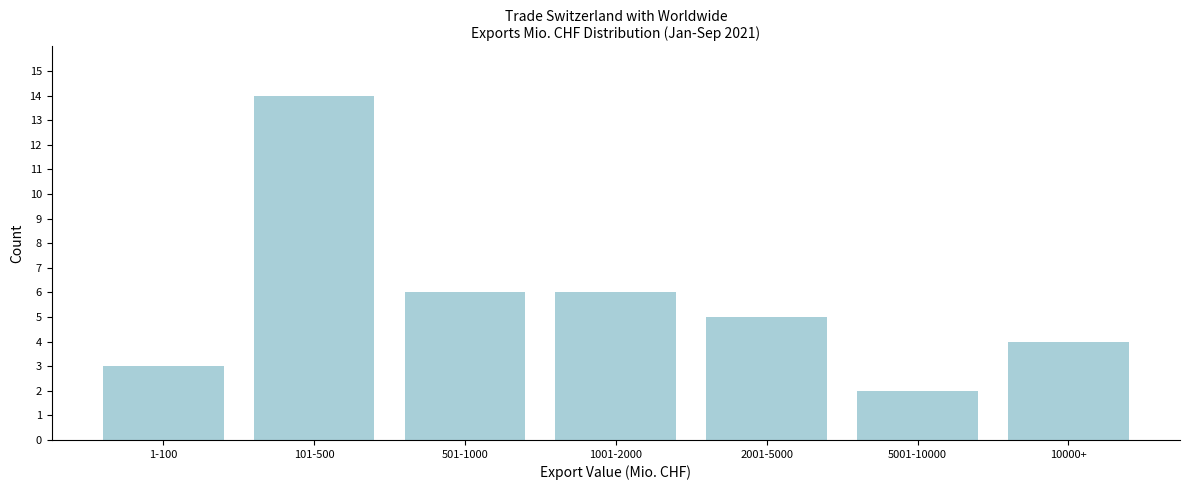

Reading right to left, transcribe all the data shown in this chart.

4	2	5	6	6	14	3